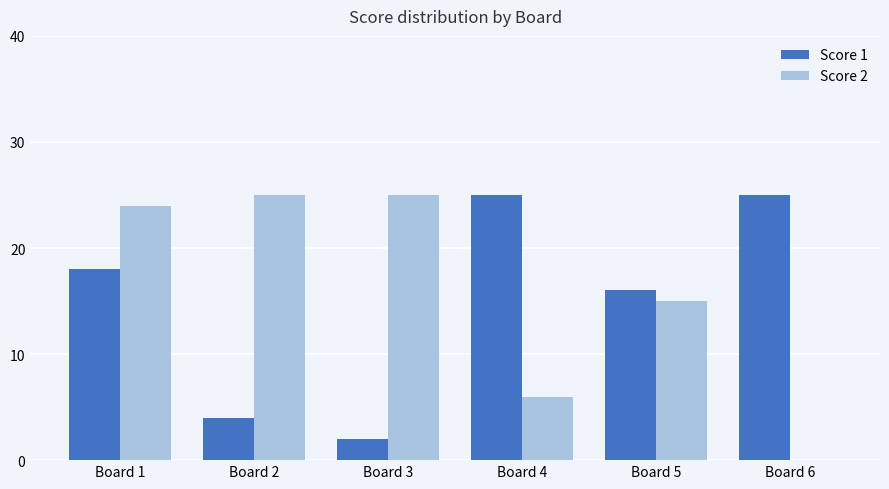

How many groups of bars are there?

6